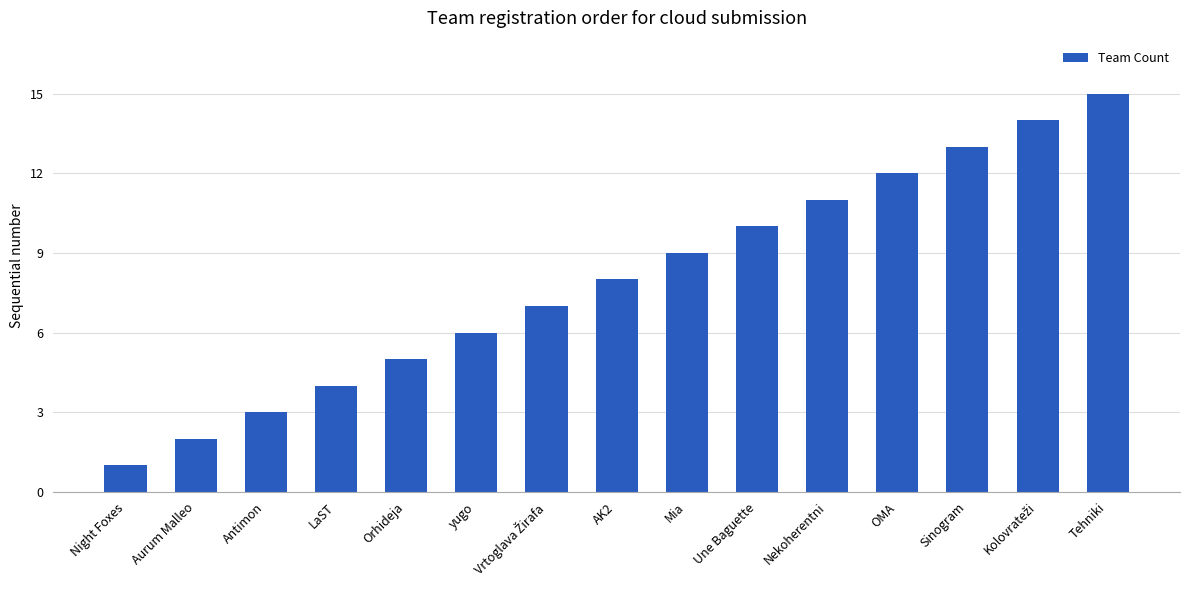

Approximately how many times larger is the value at Aurum Malleo compared to Sinogram?

0.2